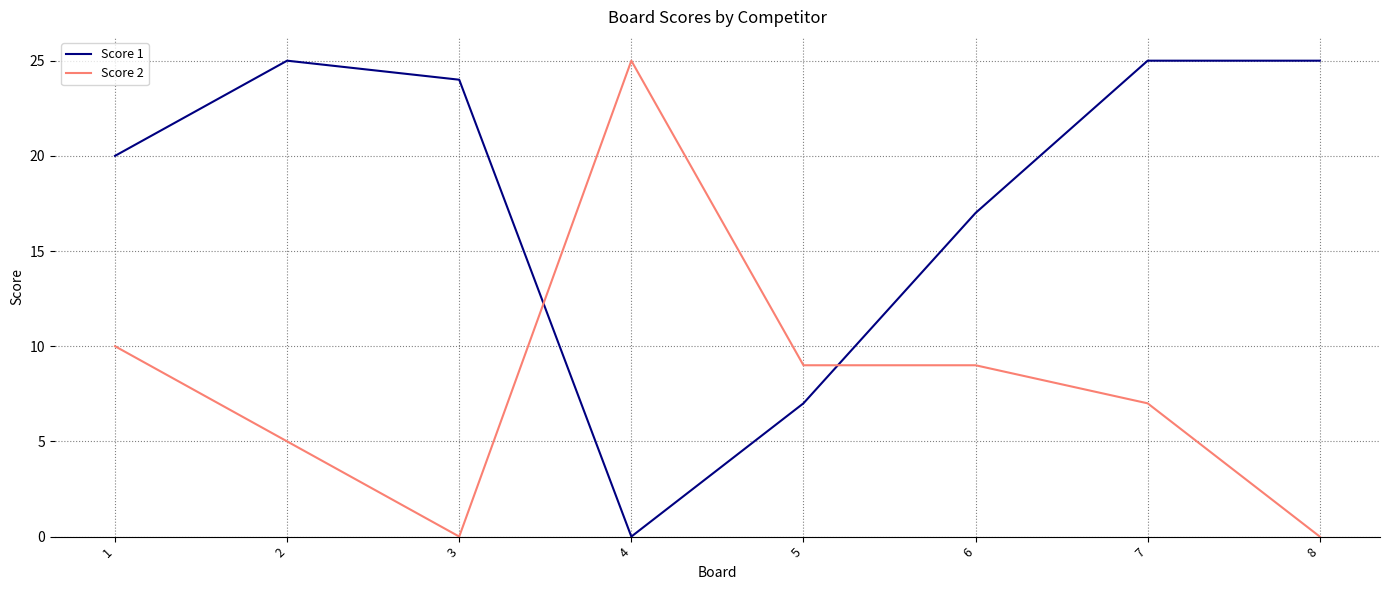

What is the spread (max minus min) of values at 2?

20